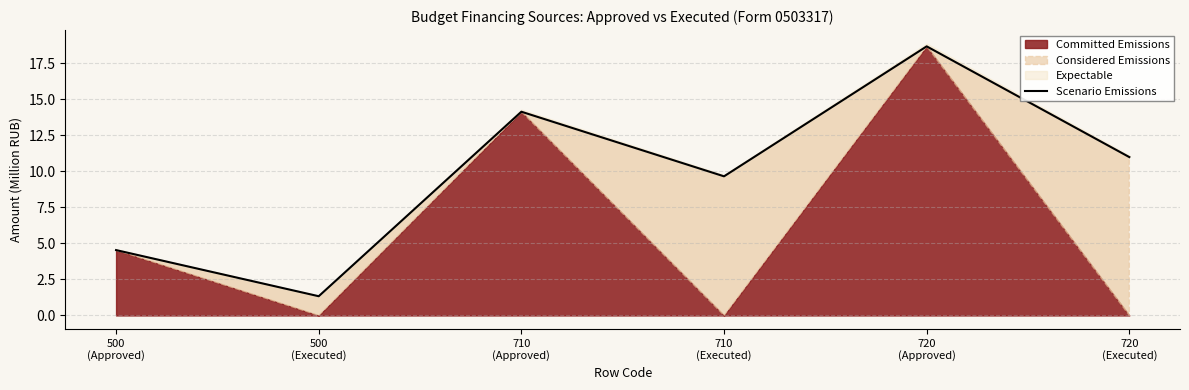

Rank the categories by value from highest to lowest.

720
(Approved), 710
(Approved), 720
(Executed), 710
(Executed), 500
(Approved), 500
(Executed)